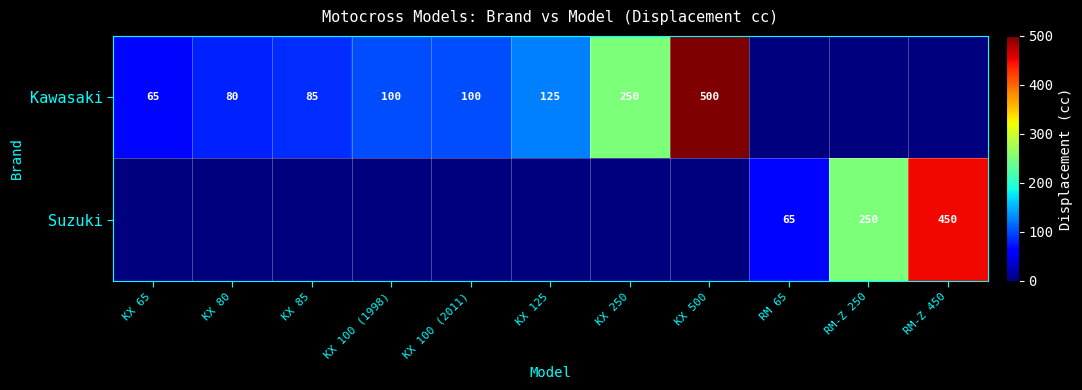

True or false: Kawasaki has a value of 125 at KX 125.

True